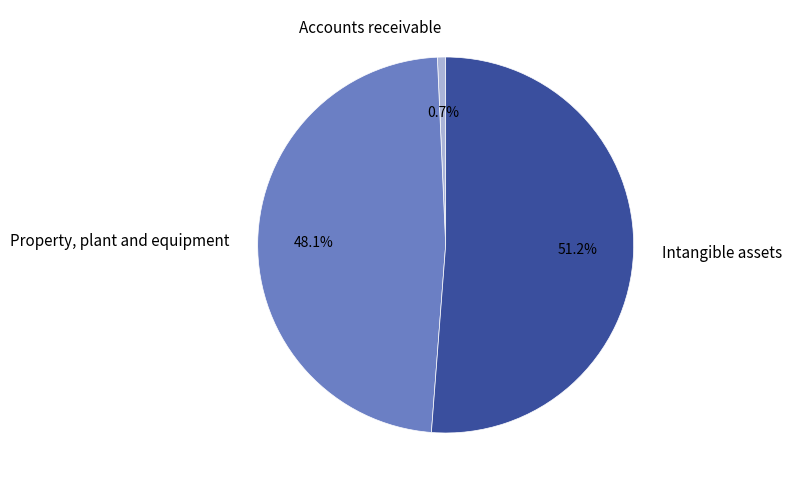

Rank the categories by value from lowest to highest.

Accounts receivable, Property, plant and equipment, Intangible assets